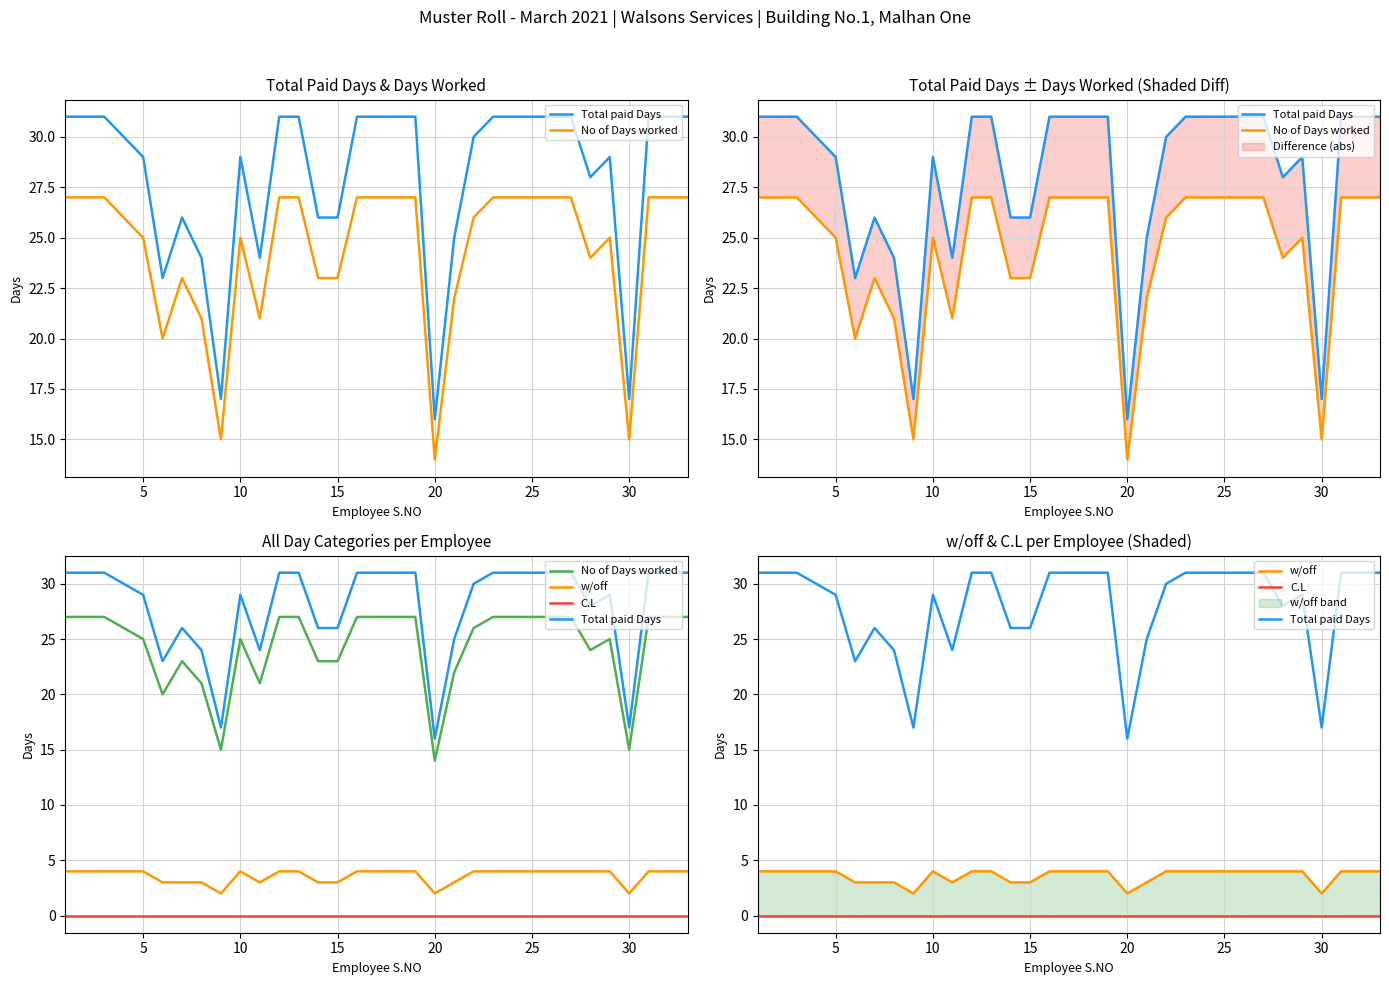

How many data points does each series have?

33